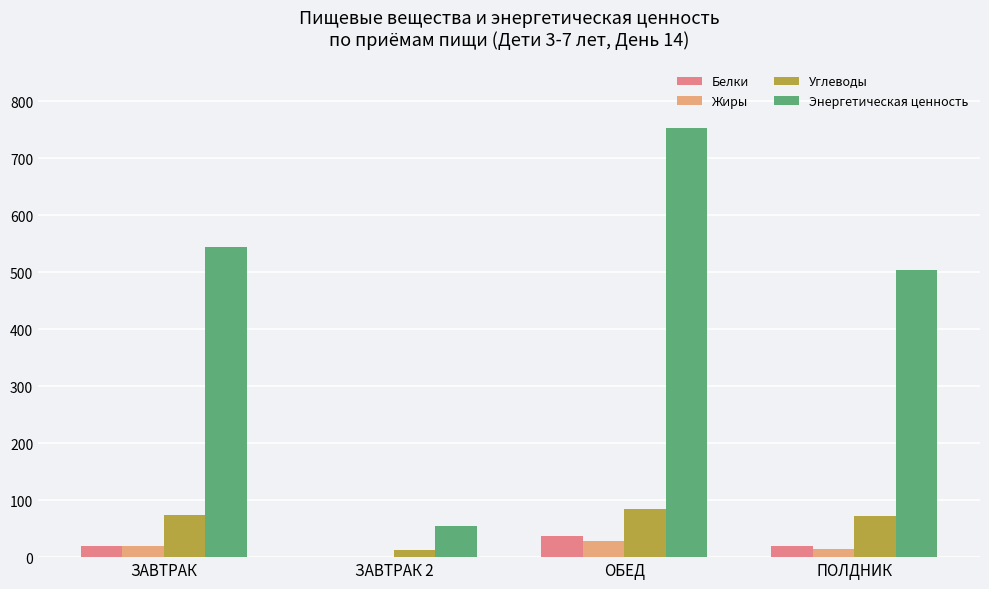

Which series has the largest total across all categories?

Энергетическая ценность